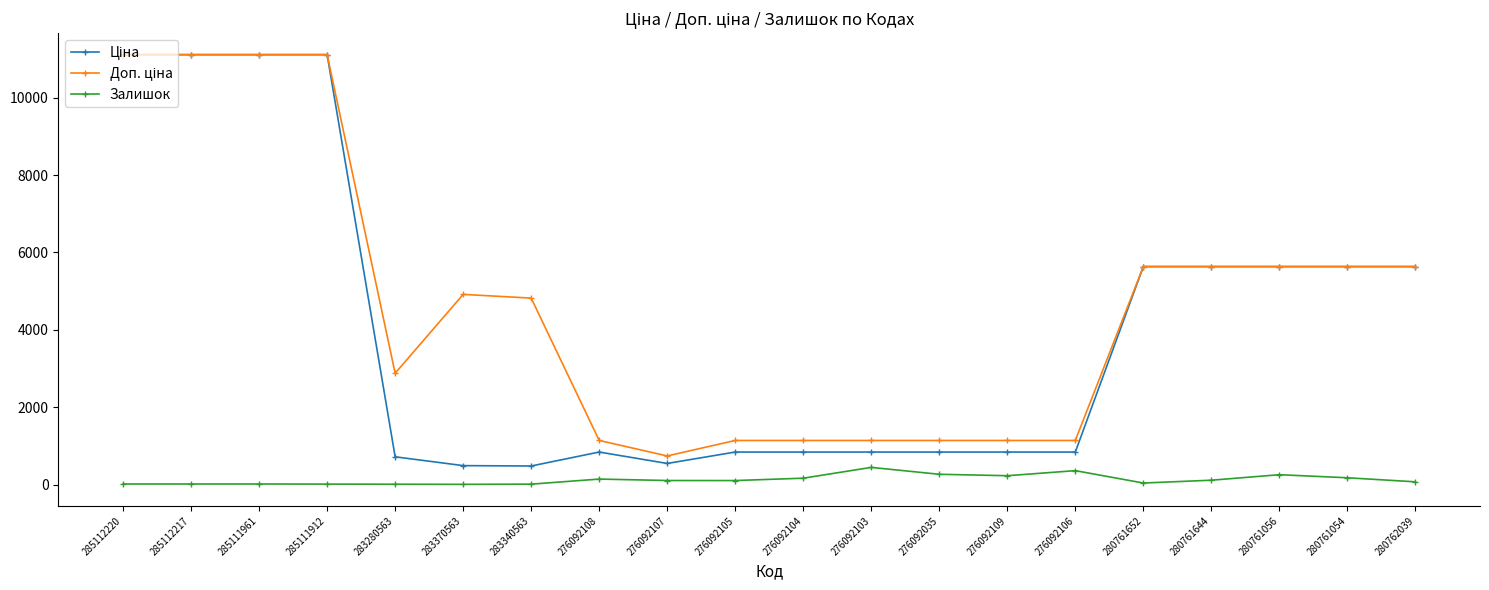

At how many categories does at least one series exceed 10696?

4